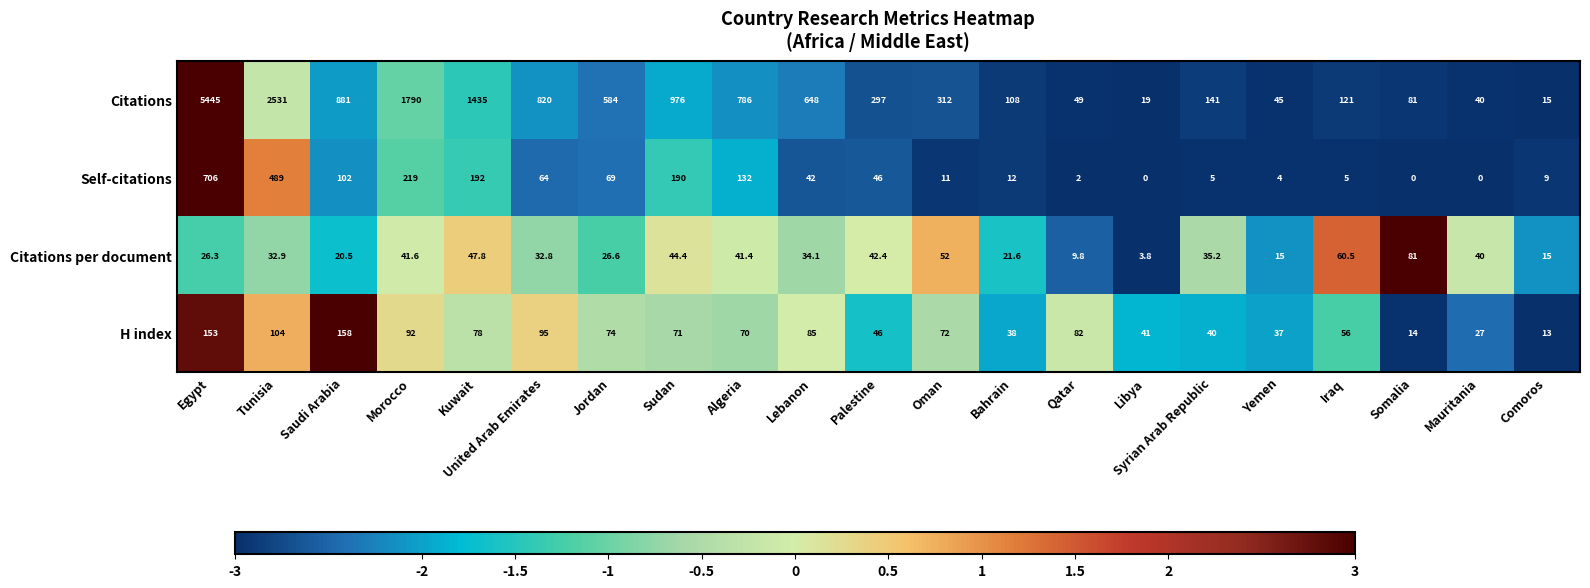

What is the spread (max minus min) of values at Yemen?

41.0